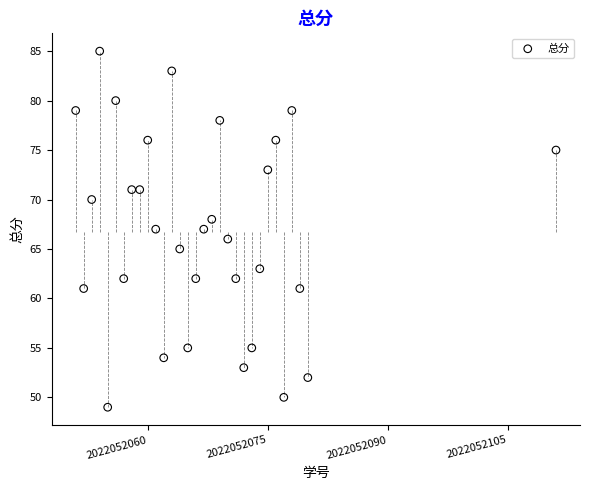

What is the range of Y values (max minus min)?

36